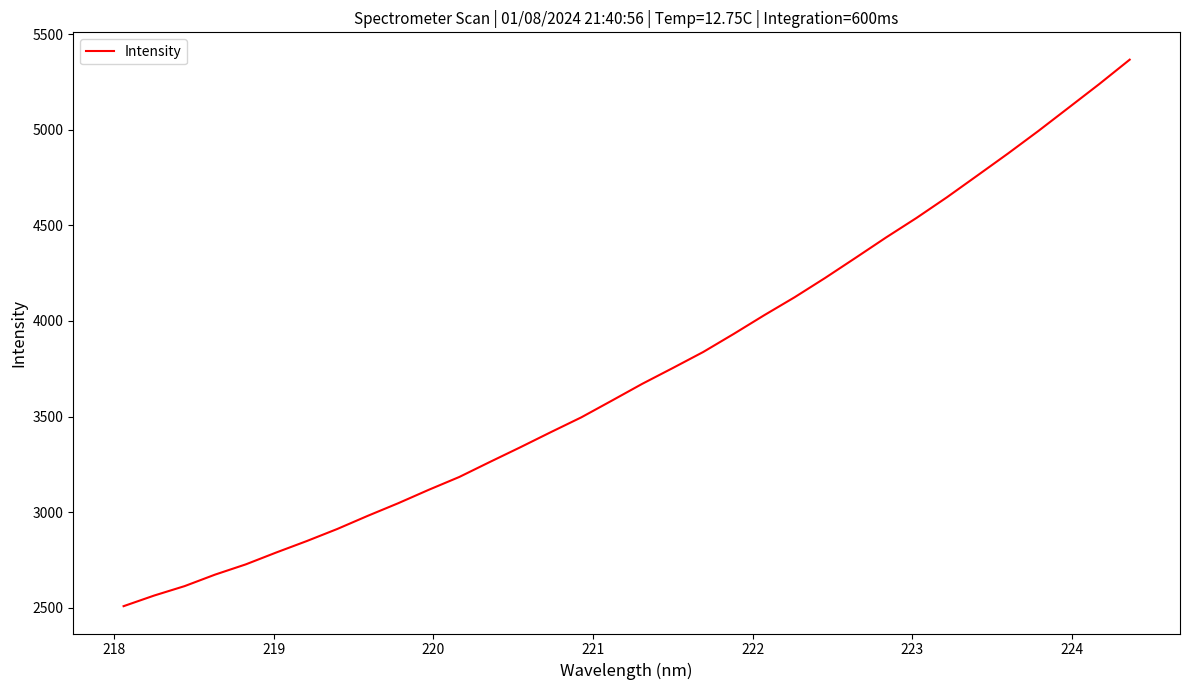

What is the difference between the maximum and minimum values?

2857.6